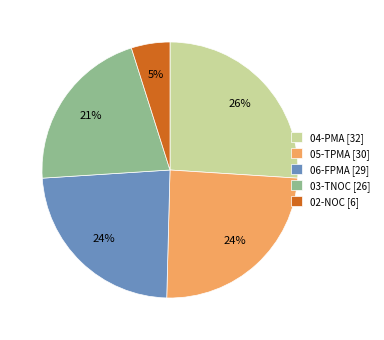

True or false: 03-TNOC accounts for 21% of the total.

True